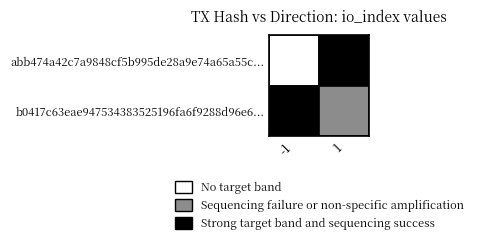

Which series has the largest range (max minus min)?

abb474a42c7a9848cf5b995de28a9e74a65a55c